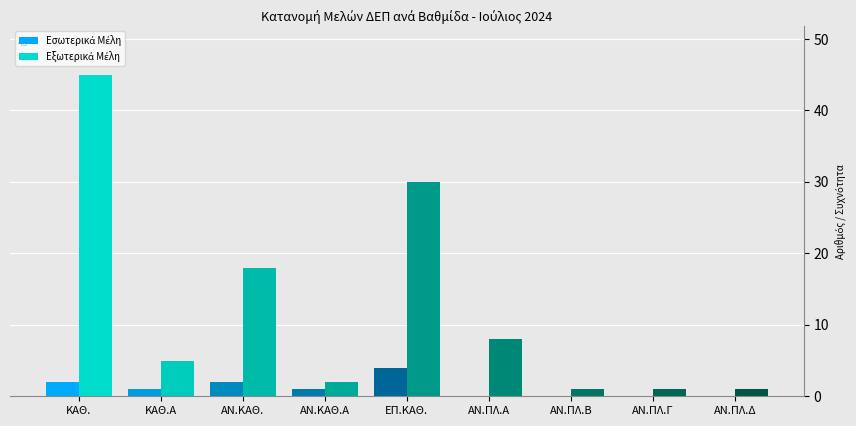

Which series changed the most between ΚΑΘΗΓΗΤΡΙΑ and ΑΝΑΠΛΗΡΩΤΗΣ  ΚΑΘΗΓΗΤΗΣ?

Εξωτερικά Μέλη